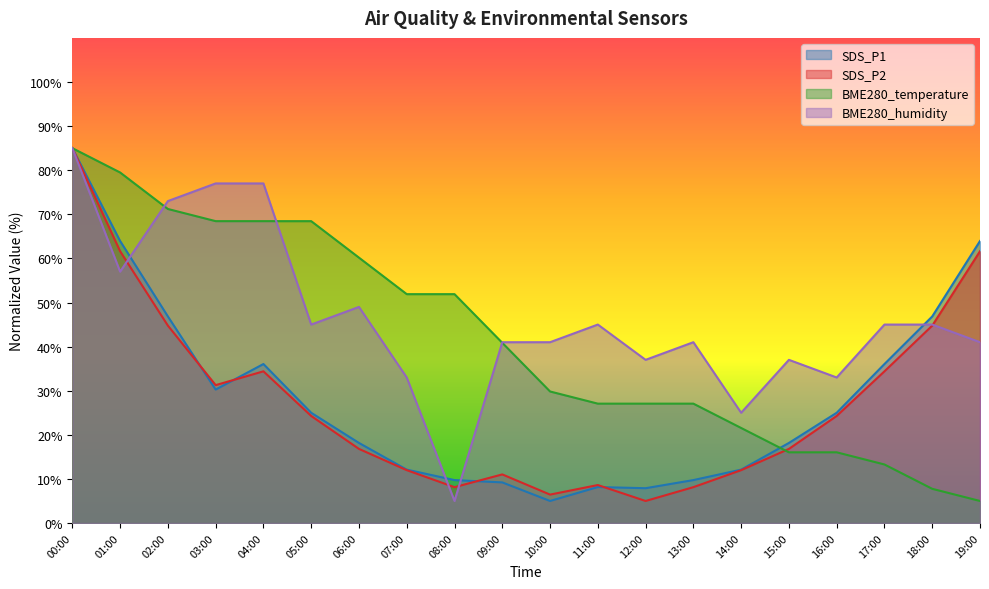

Reading left to right, transcribe all the data shown in this chart.

SDS_P1: 85.0	63.9	46.8	30.3	36.1	25.0	18.2	12.1	9.7	9.2	5.0	8.2	7.9	9.7	12.1	18.2	25.0	36.1	46.8	63.9
SDS_P2: 85.0	61.6	44.8	31.3	34.4	24.3	16.8	12.0	8.1	11.0	6.4	8.6	5.0	8.1	12.0	16.8	24.3	34.4	44.8	61.6
BME280_temperature: 85.0	79.5	71.2	68.4	68.4	68.4	60.2	51.9	51.9	40.9	29.8	27.1	27.1	27.1	21.6	16.0	16.0	13.3	7.8	5.0
BME280_humidity: 85.0	57.0	73.0	77.0	77.0	45.0	49.0	33.0	5.0	41.0	41.0	45.0	37.0	41.0	25.0	37.0	33.0	45.0	45.0	41.0